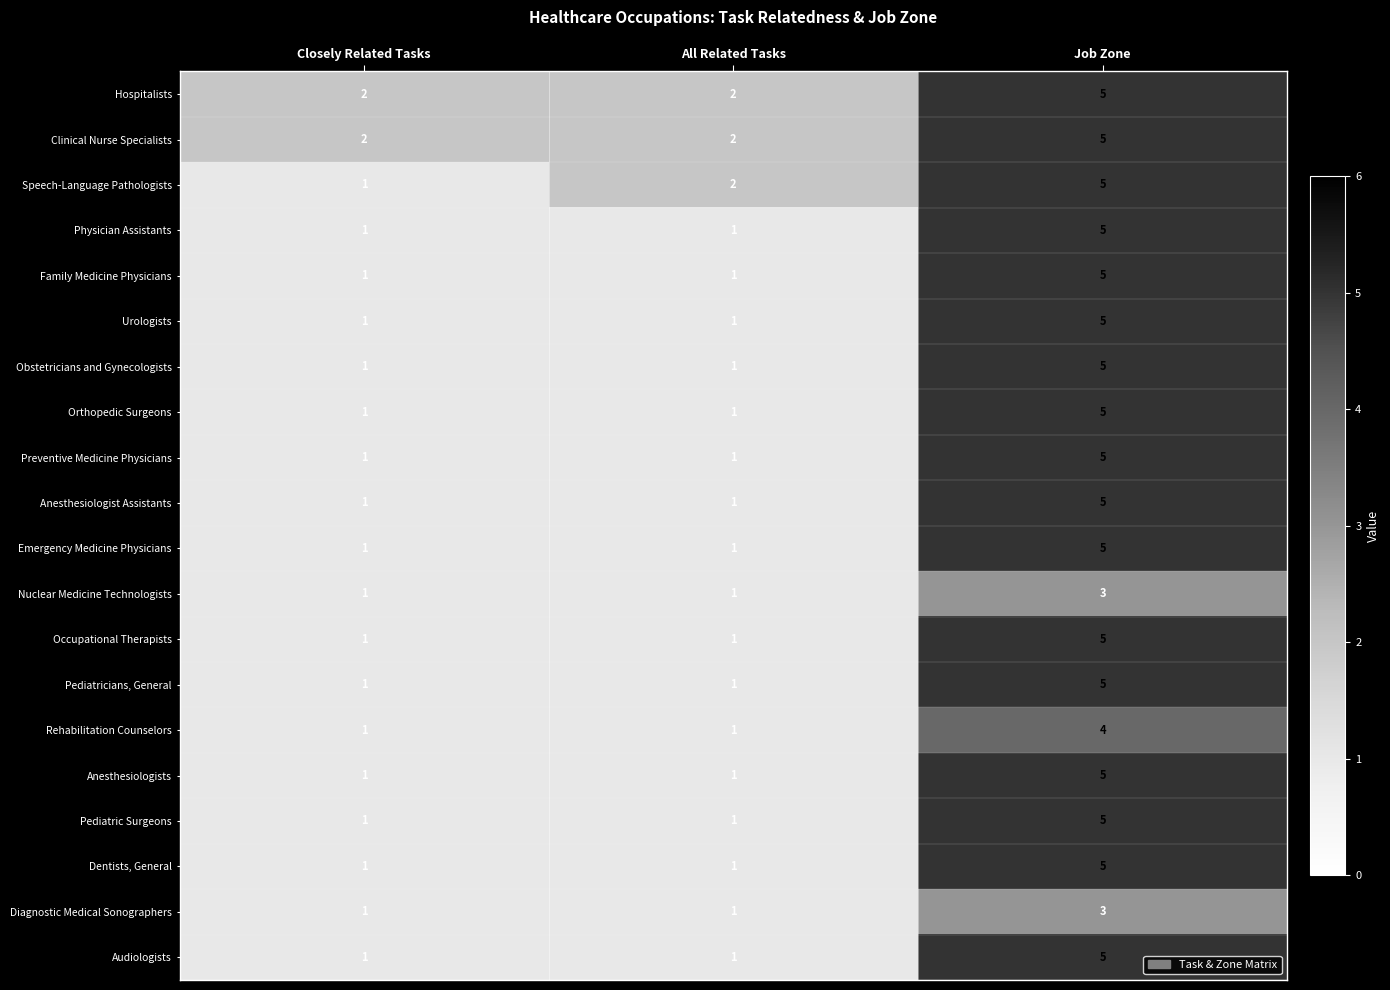

The value of Anesthesiologist Assistants at Job Zone is 7. True or false?

False